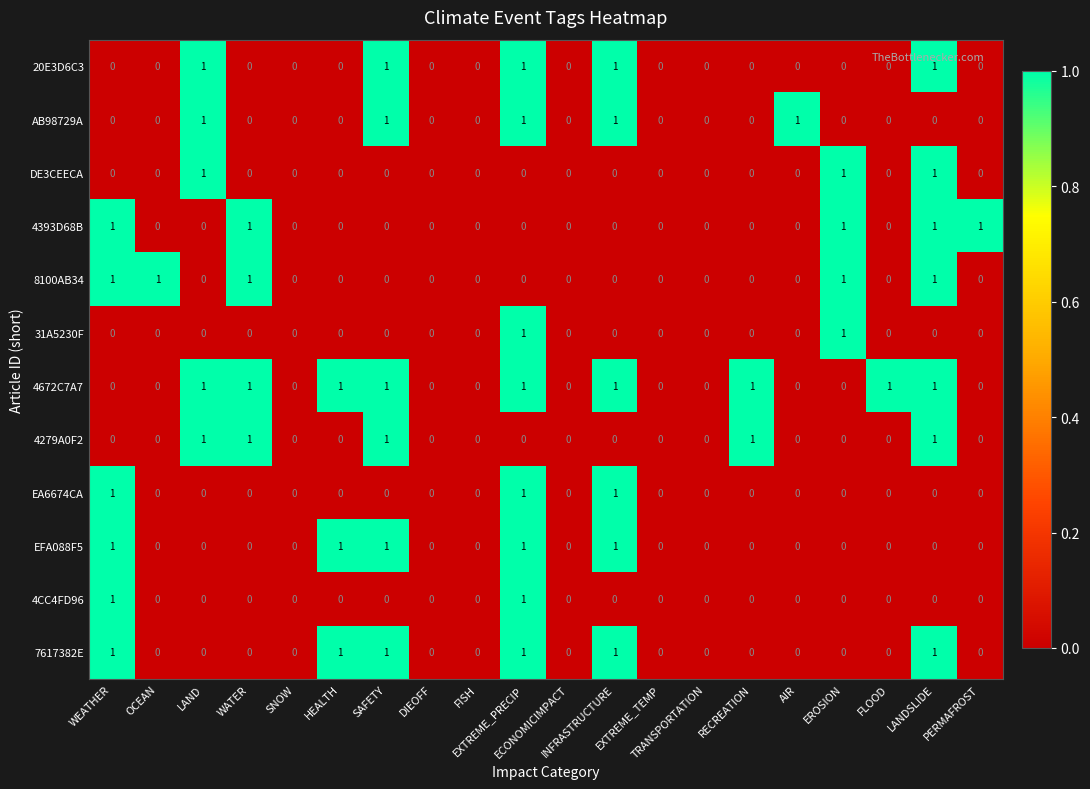

Count the 4672C7A7 values in the range 0 to 1.

20